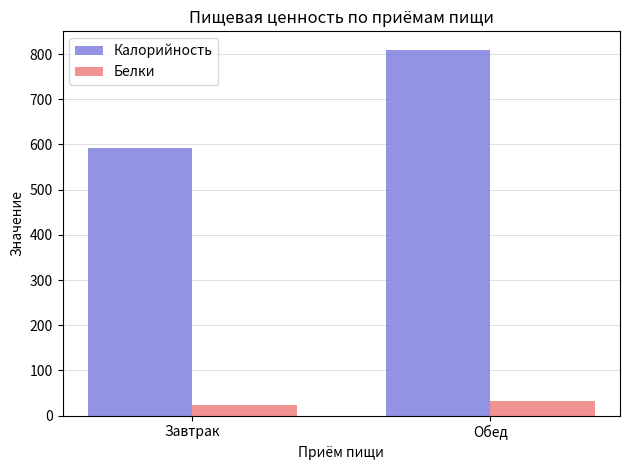

What is the label of the 2nd bar from the right?

Завтрак